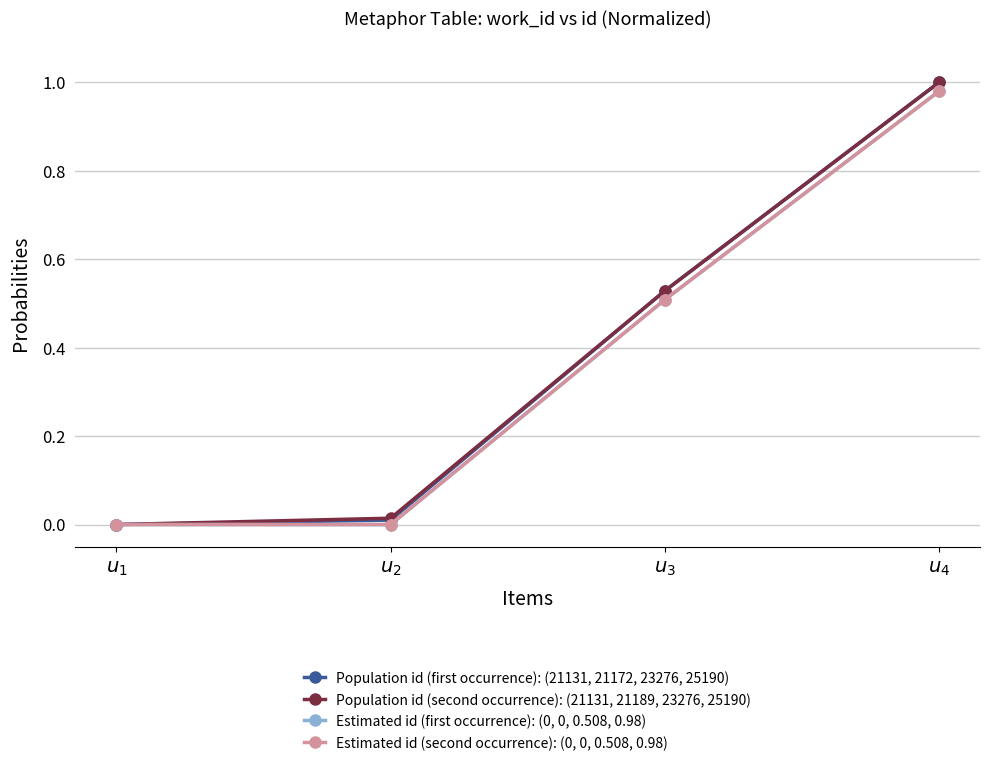

Does the chart have visible grid lines?

Yes